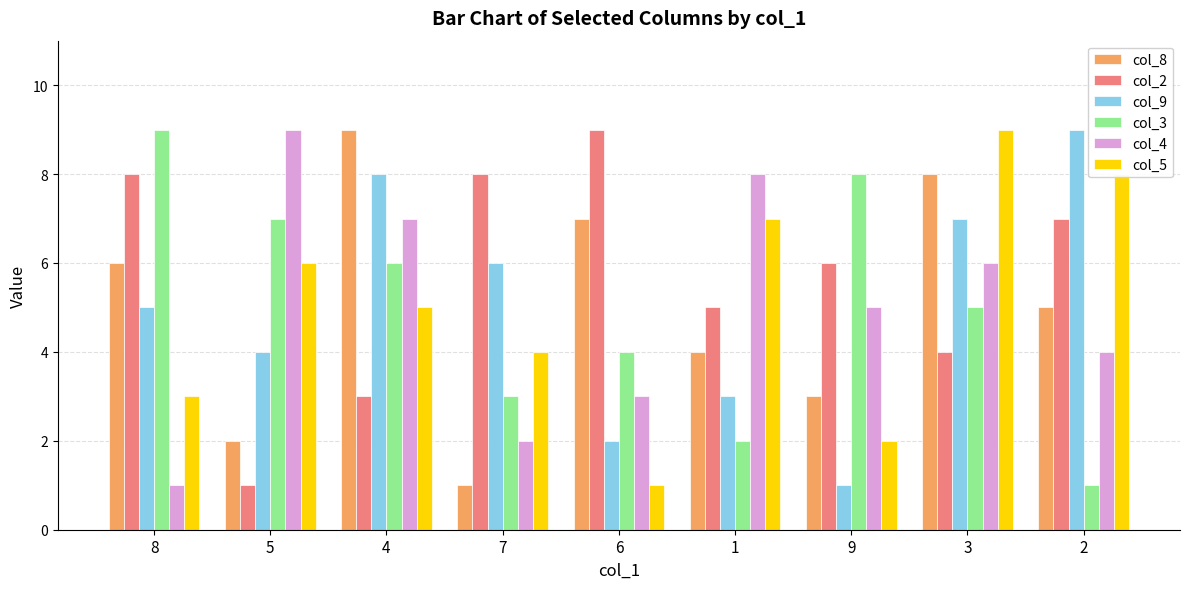

What are all the series names shown in the legend?

col_8, col_2, col_9, col_3, col_4, col_5